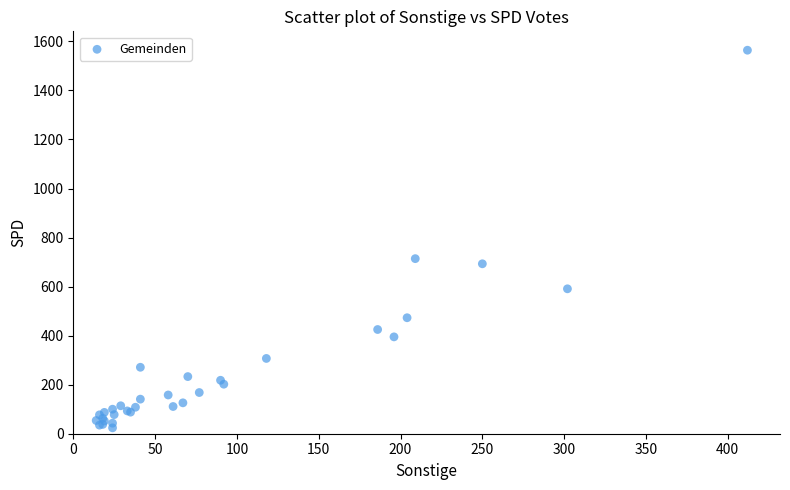

What Y value in the scatter plot is closest to 794?

714